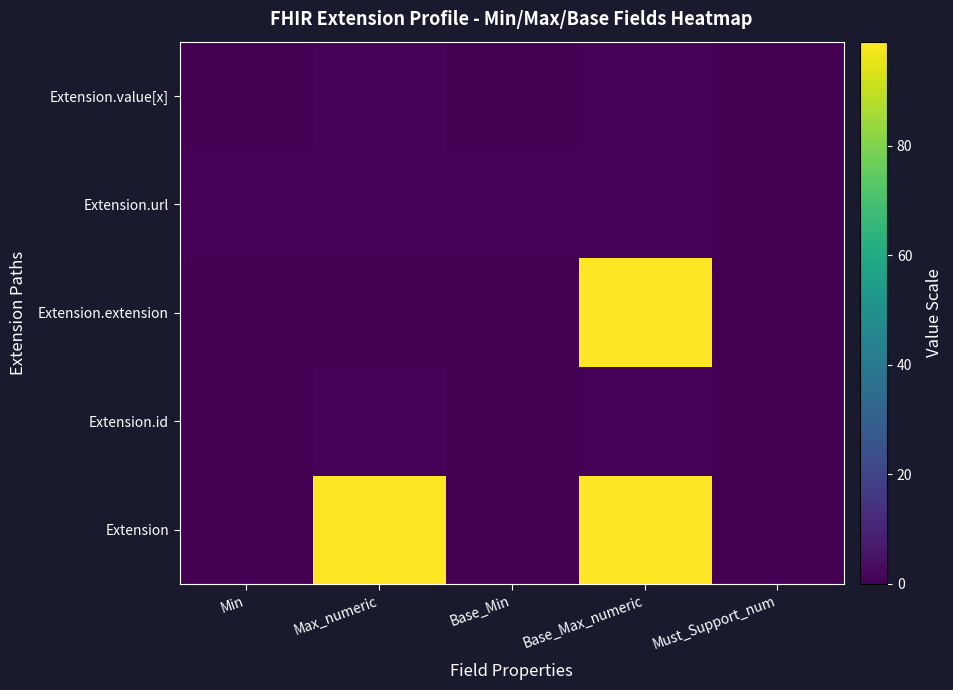

What is the difference between the highest and lowest values at Max_numeric?

99